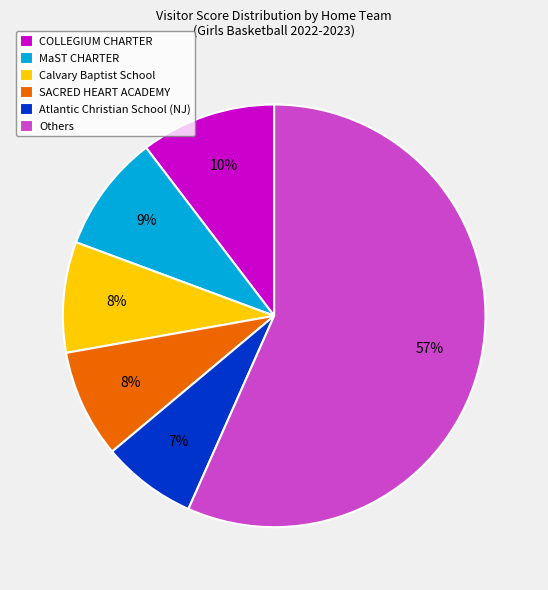

Is there a majority slice in this chart?

Yes